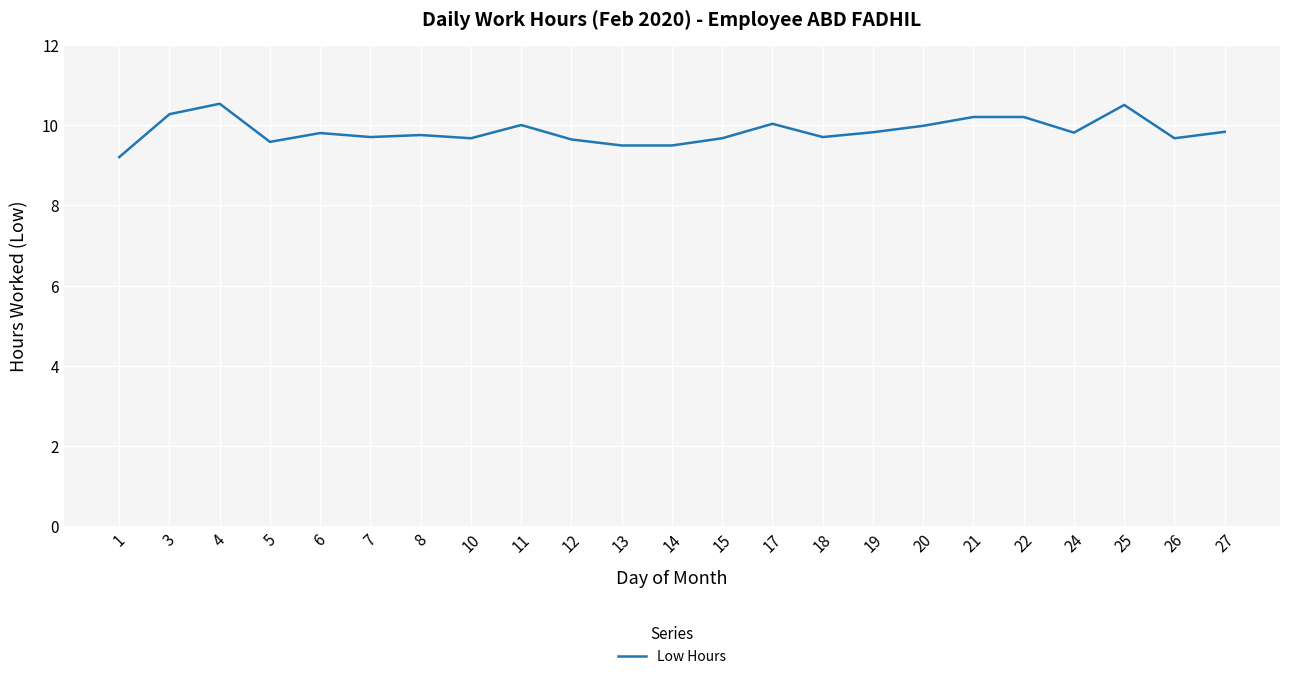

What is the change in value from 21 to 26?

-0.5